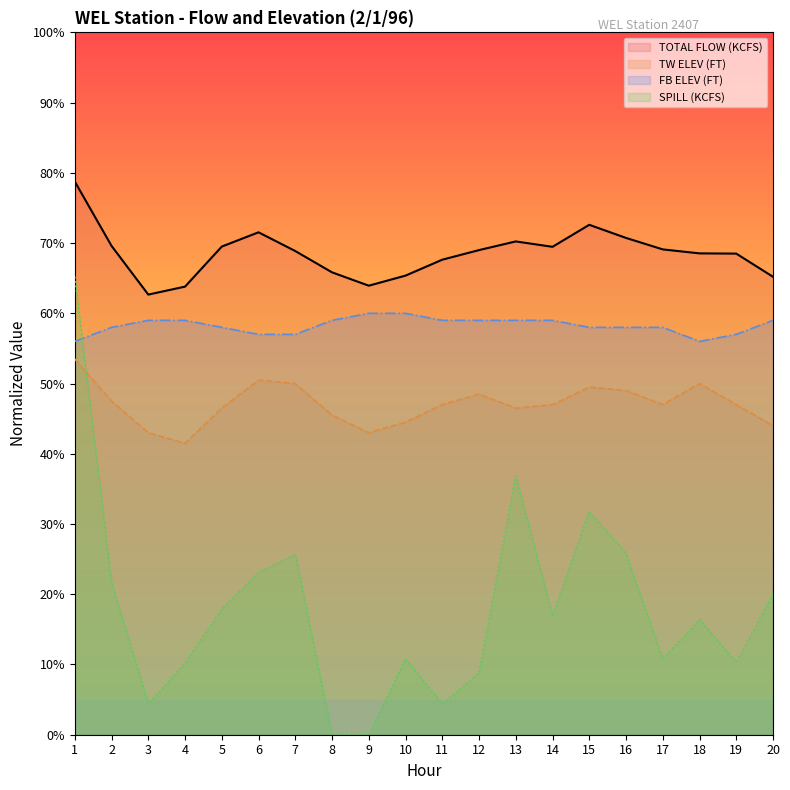

Is it true that FB ELEV (FT) equals 59.0 at 14?

True